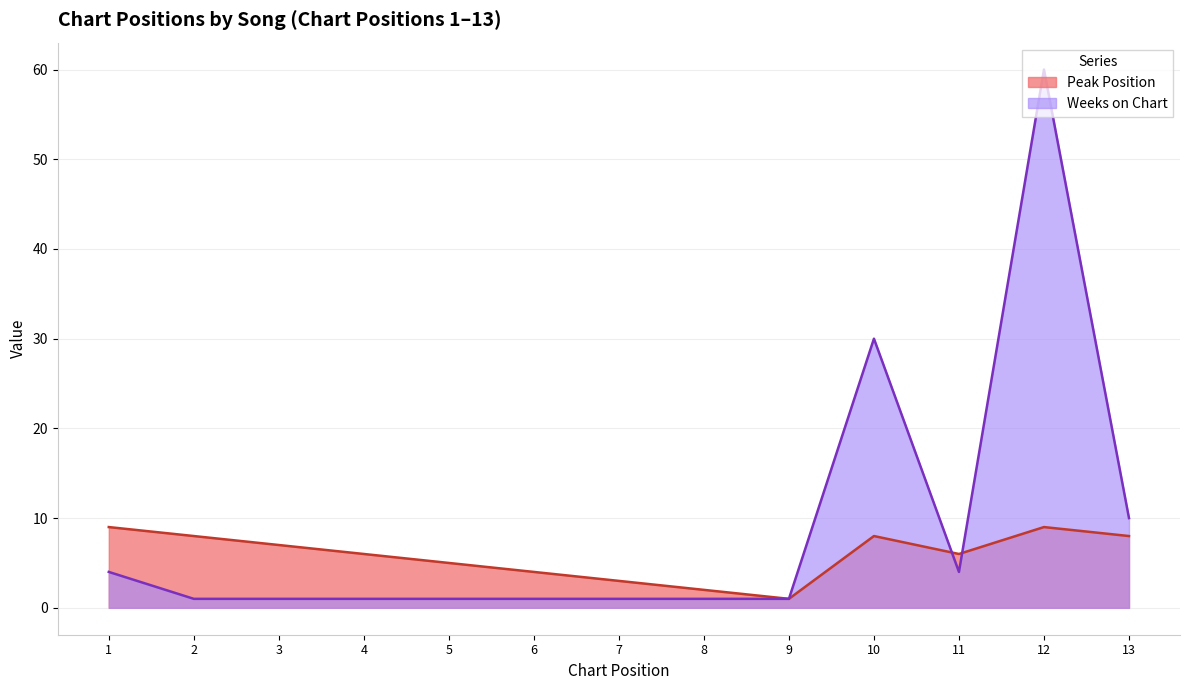

What is the spread (max minus min) of values at 13?

2